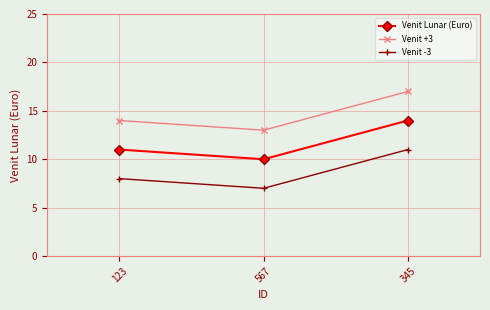

Rank the series by their average value, from lowest to highest.

Venit -3, Venit Lunar (Euro), Venit +3